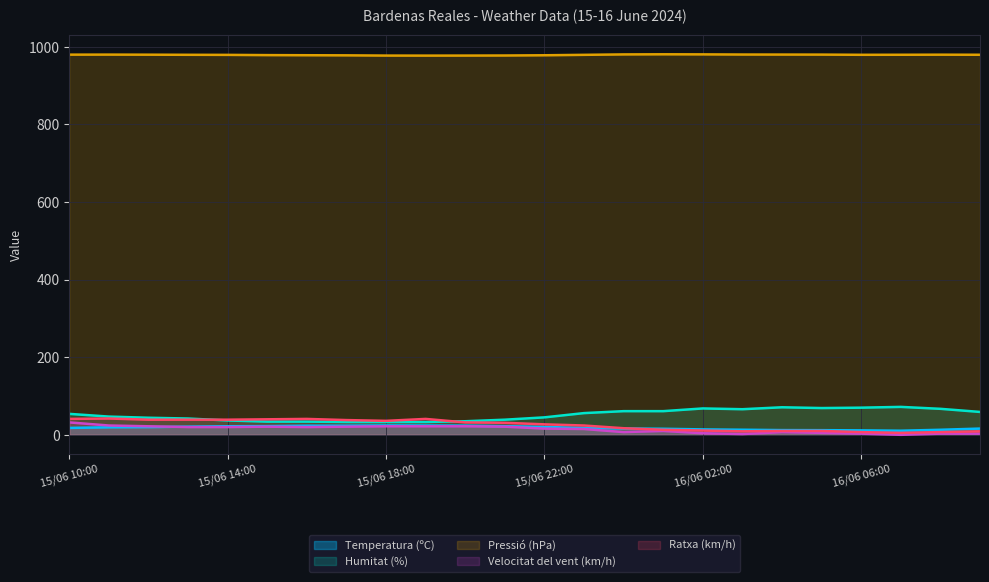

How many lines are shown in the chart?

5